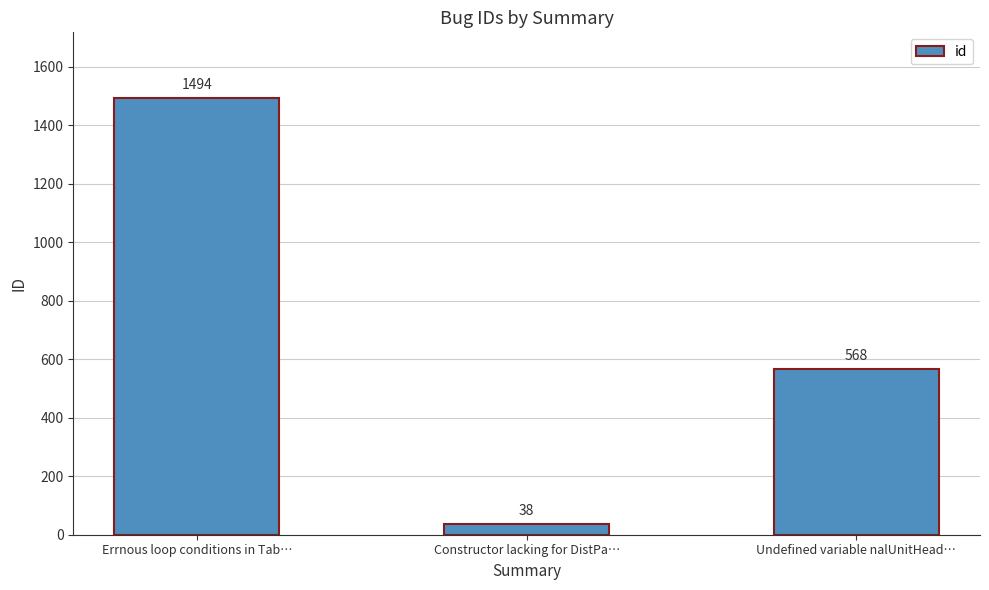

How many values are below 568?

1